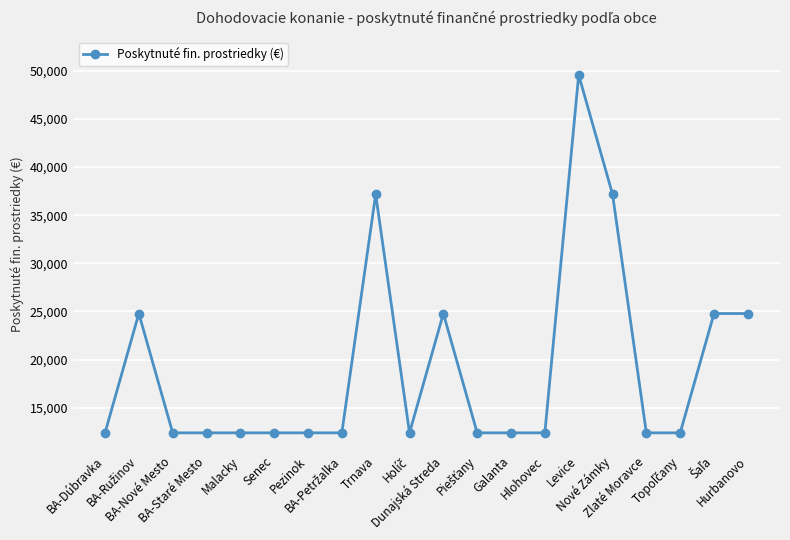

Does the chart have visible grid lines?

Yes